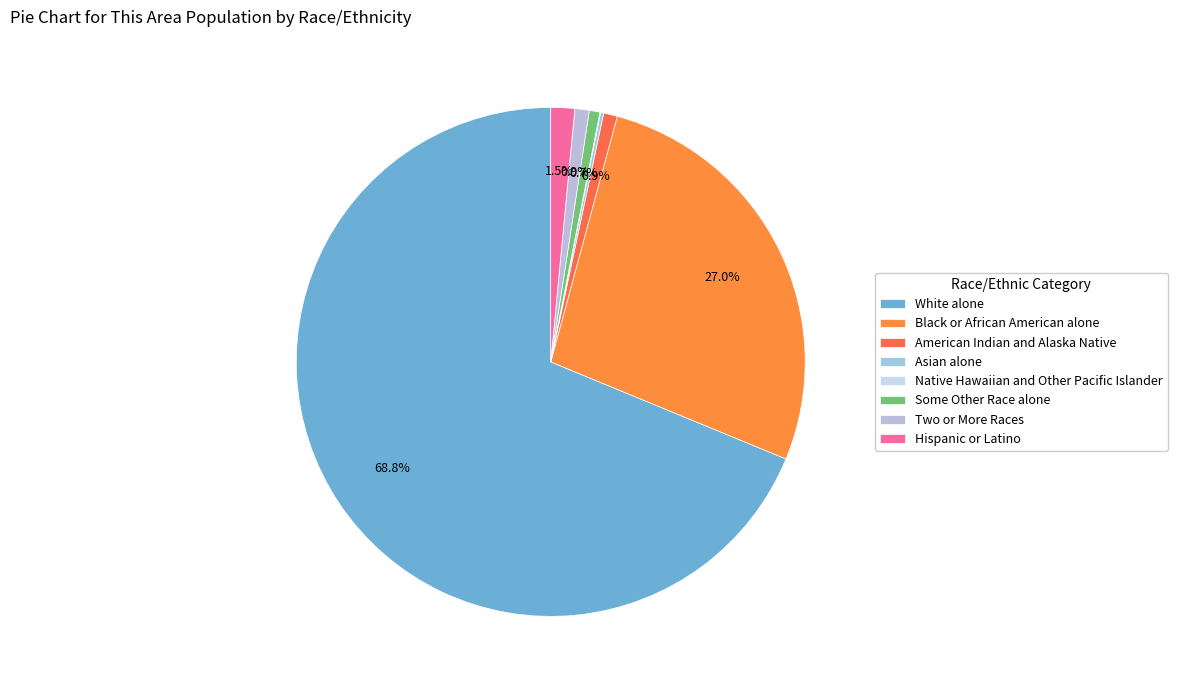

Between Some Other Race alone and White alone, which is larger?

White alone